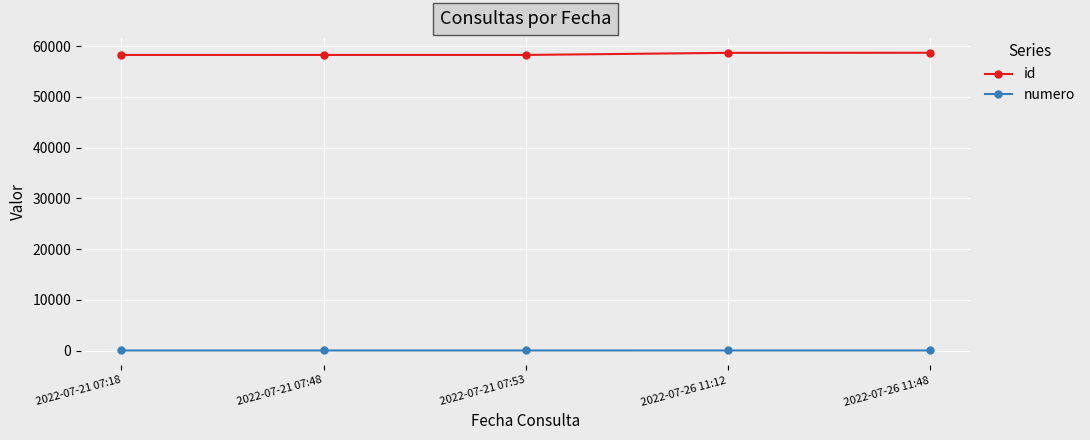

What is the label of the 1st point from the left?

2022-07-21 07:18